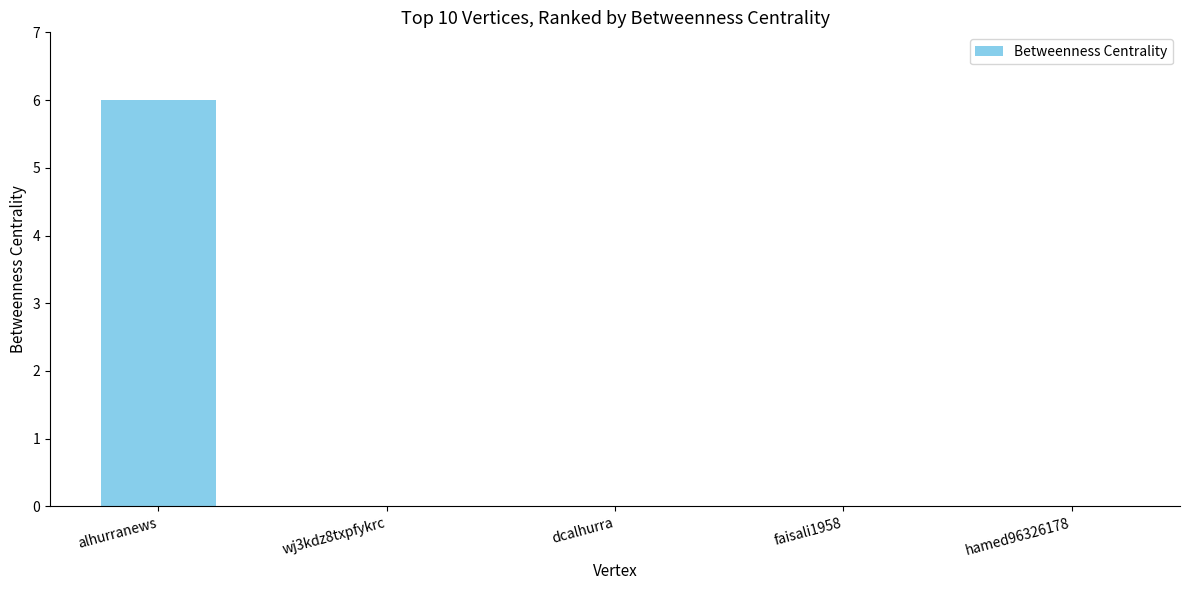

Is it true that the value at dcalhurra is 4?

False